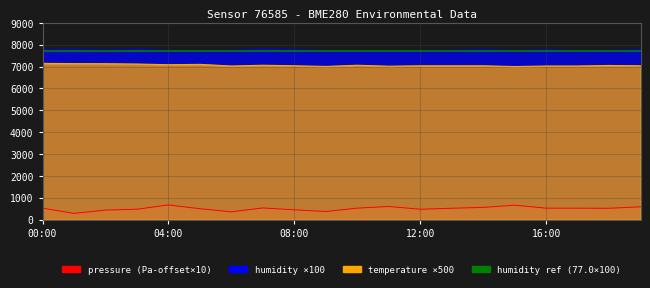

True or false: temperature has a value of 12228.1 at 18:00.

False